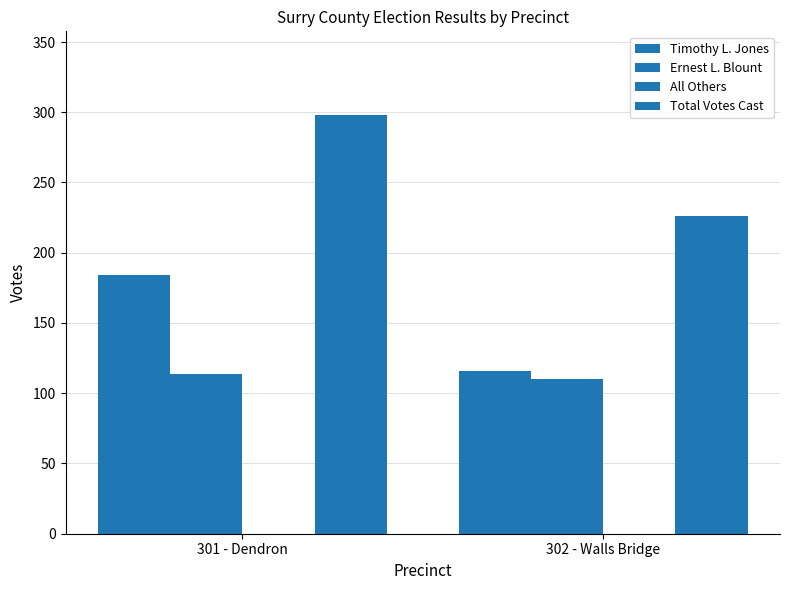

Which series has the largest total across all categories?

Total Votes Cast